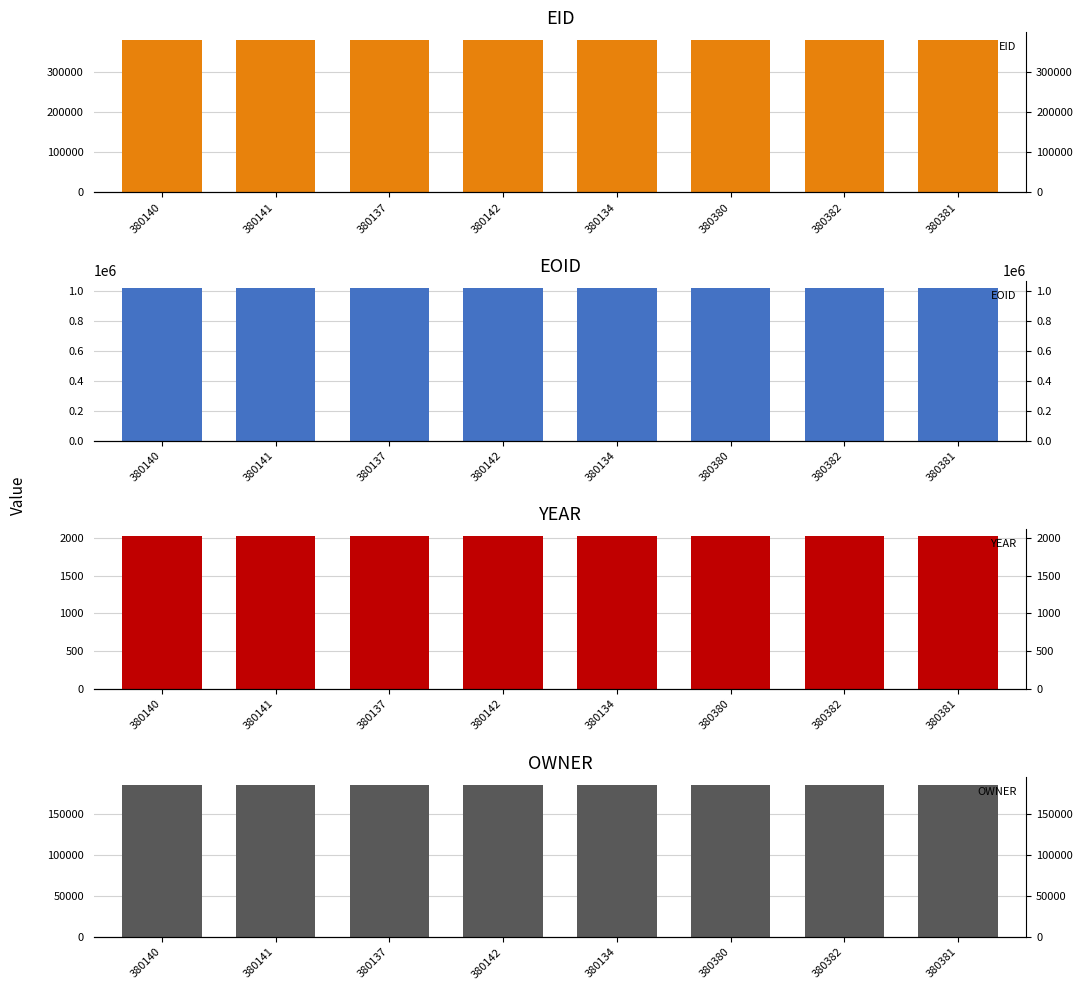

Does the chart contain stacked bars?

No